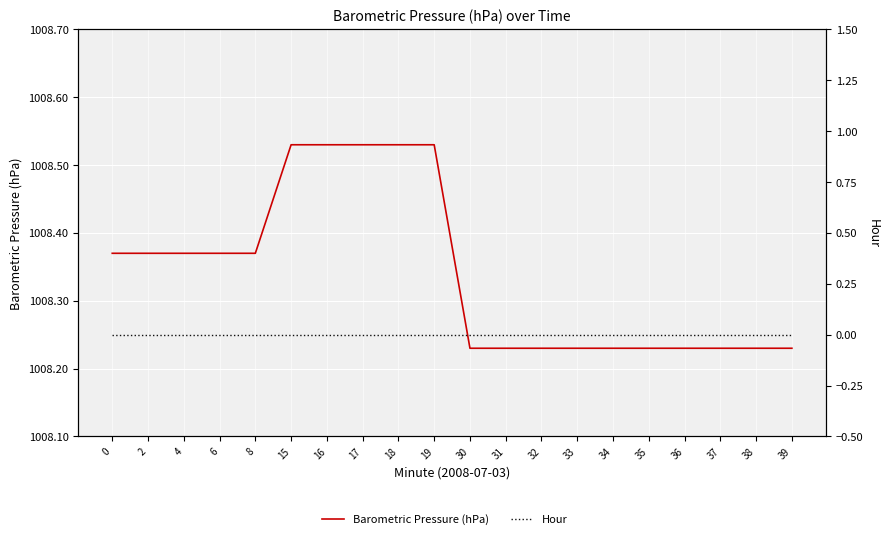

Is it true that Barometric Pressure (hPa) equals 1008.2 at 33?

True